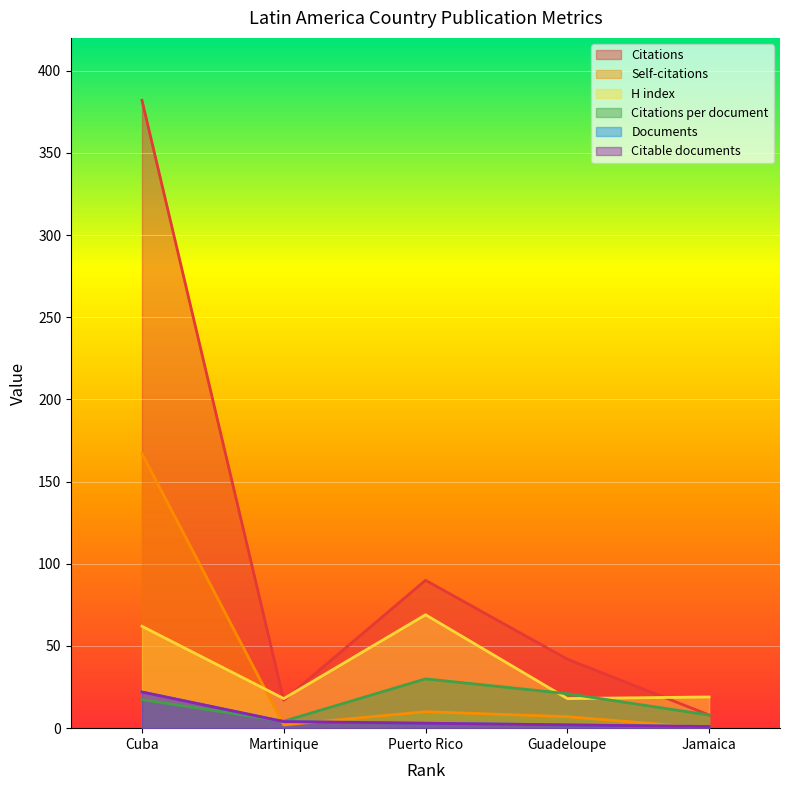

Reading left to right, transcribe all the data shown in this chart.

Documents: 22.0	4.0	3.0	2.0	1.0
Citable documents: 22.0	4.0	3.0	2.0	1.0
Citations: 382.0	17.0	90.0	42.0	8.0
Self-citations: 167.0	2.0	10.0	7.0	0.0
Citations per document: 17.4	4.2	30.0	21.0	8.0
H index: 62.0	18.0	69.0	18.0	19.0